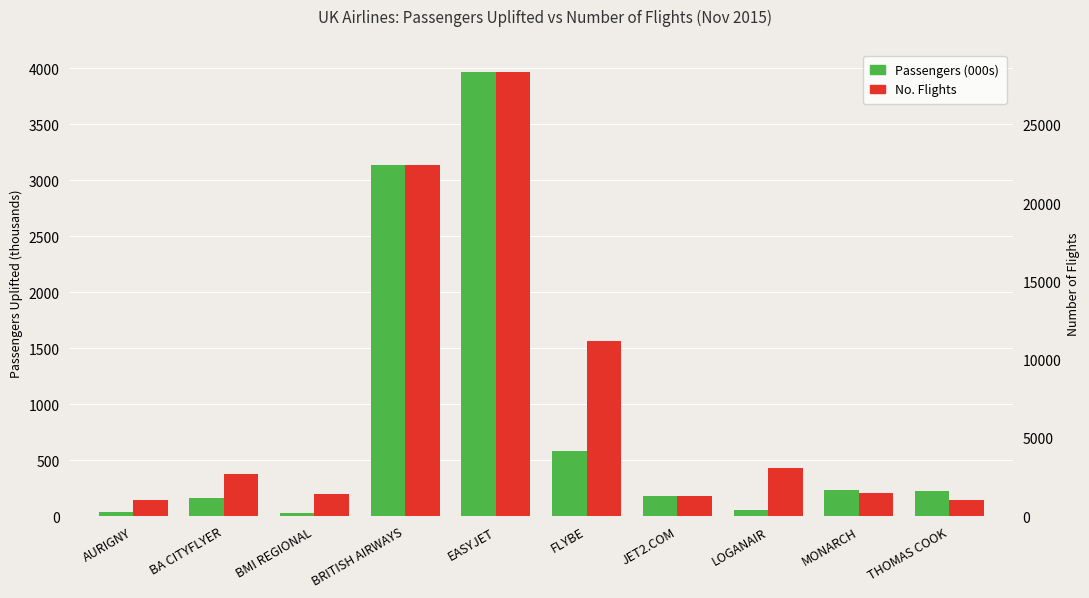

How many bars are there in total?

20